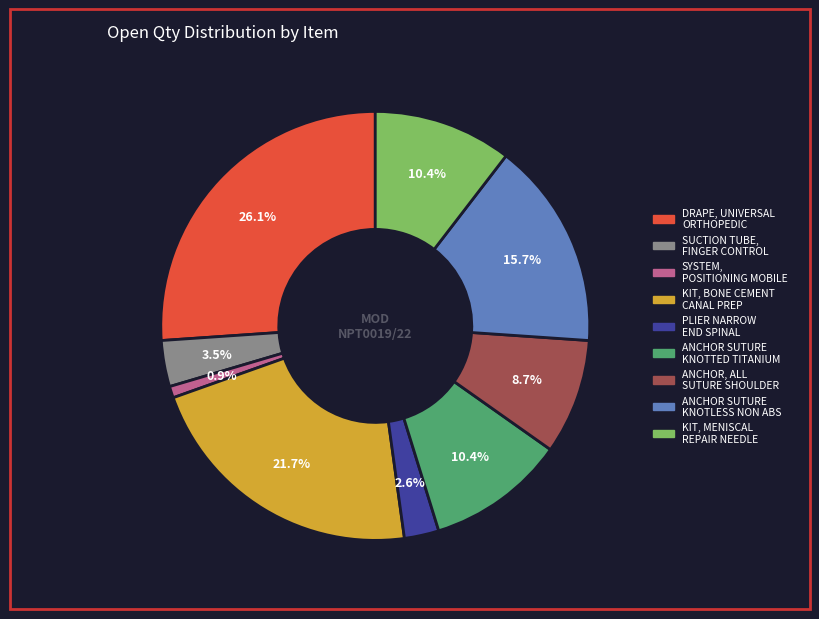

Is there any slice that represents more than half of the pie?

No